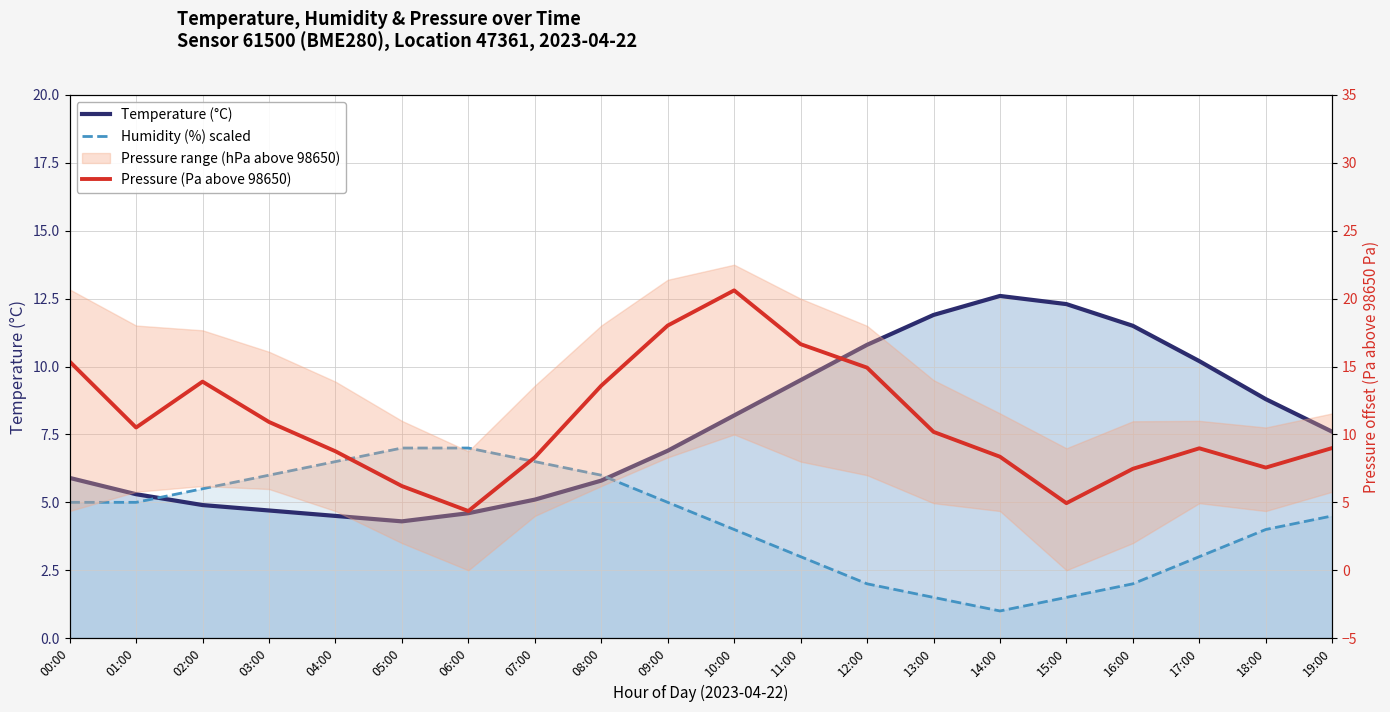

What is the average value of the Temperature (°C) series?

7.8